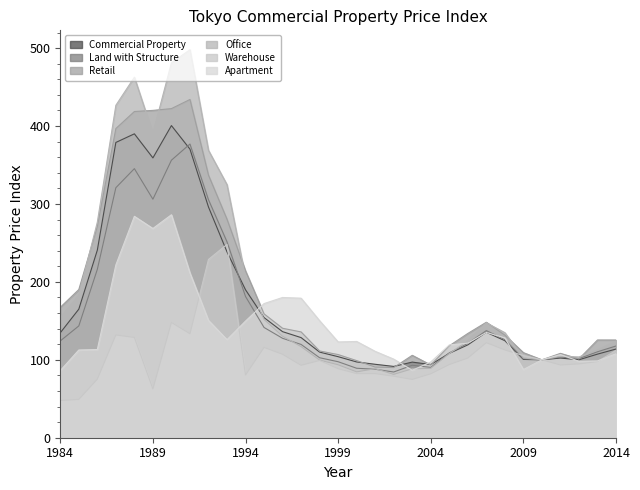

The value of Warehouse at 1987 is 131.8. True or false?

True